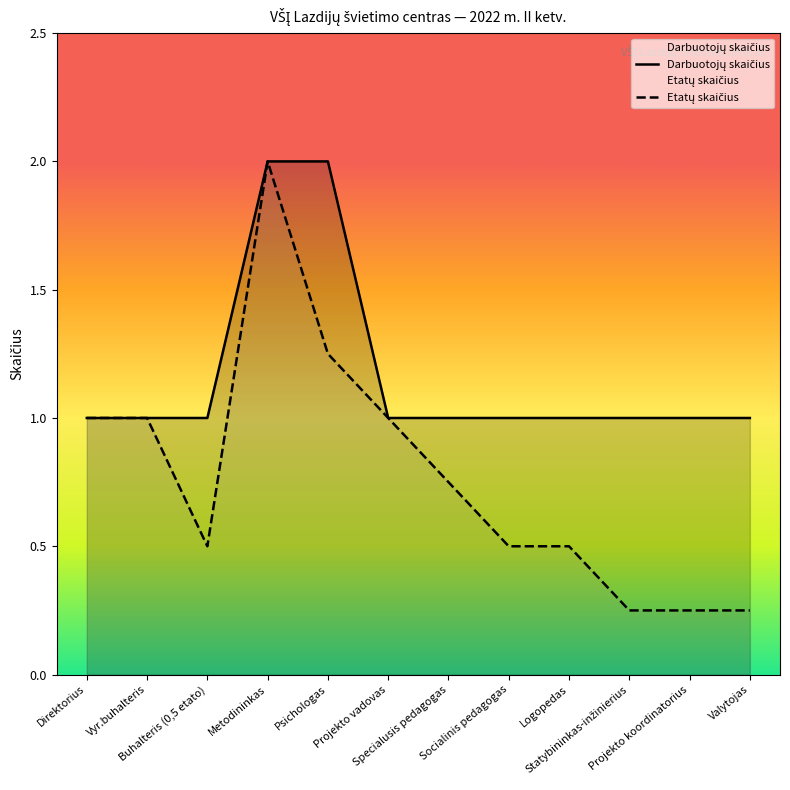

List the labels in order of value, smallest first.

Direktorius, Vyr.buhalteris, Buhalteris (0,5 etato), Projekto vadovas, Specialusis pedagogas, Socialinis pedagogas, Logopedas, Statybininkas-inžinierius, Projekto koordinatorius, Valytojas, Metodininkas, Psichologas